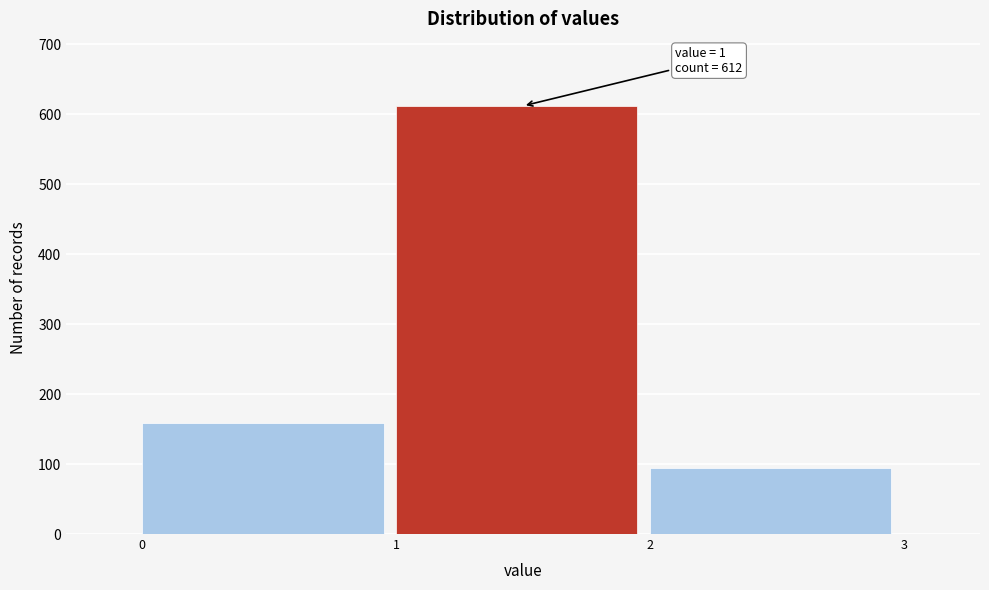

Which range on the x-axis has the tallest bar?

1 to 2